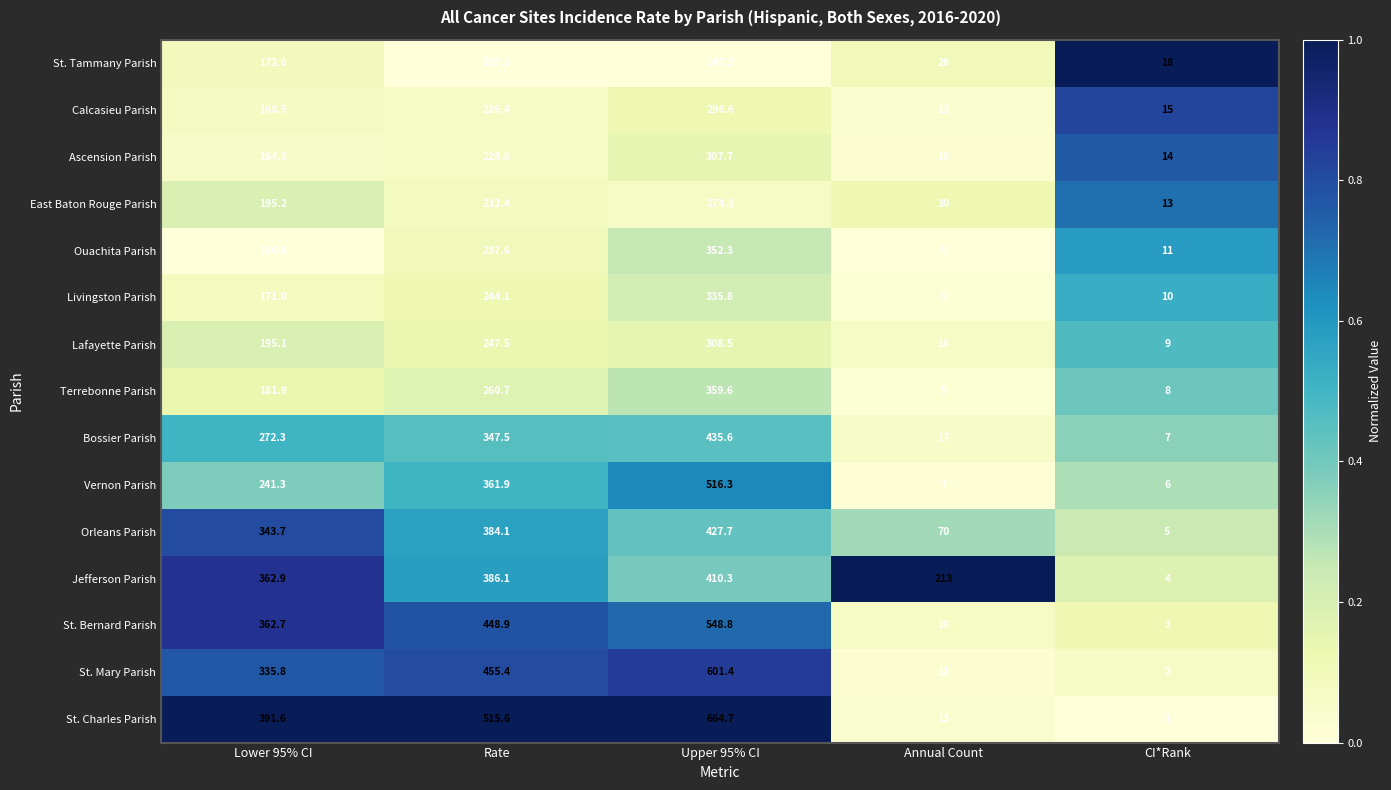

Which category has the lowest value across all series?

CI*Rank